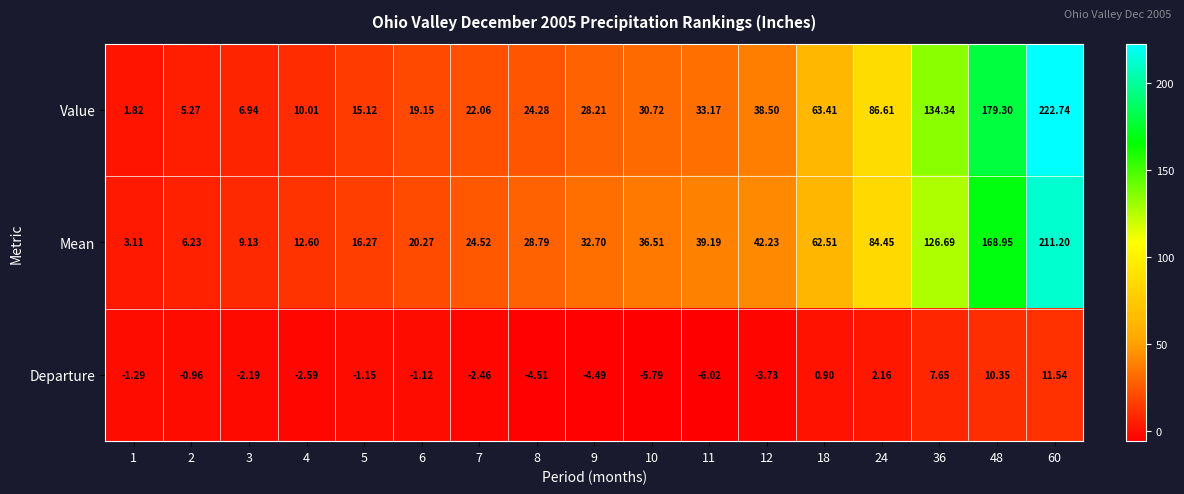

Between 4 and 12, which series saw the biggest shift?

Mean